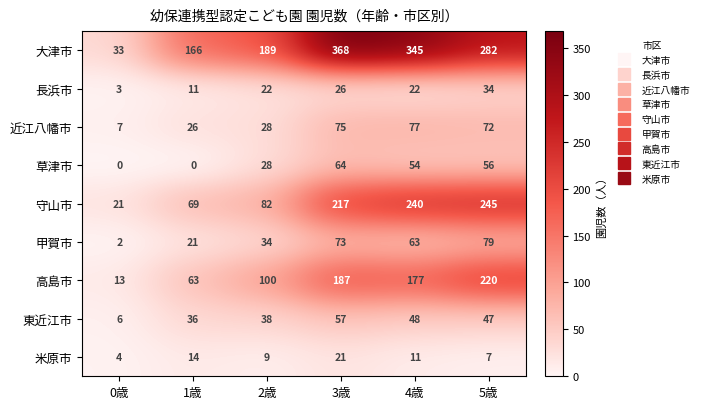

Which series has the widest spread of values?

大津市